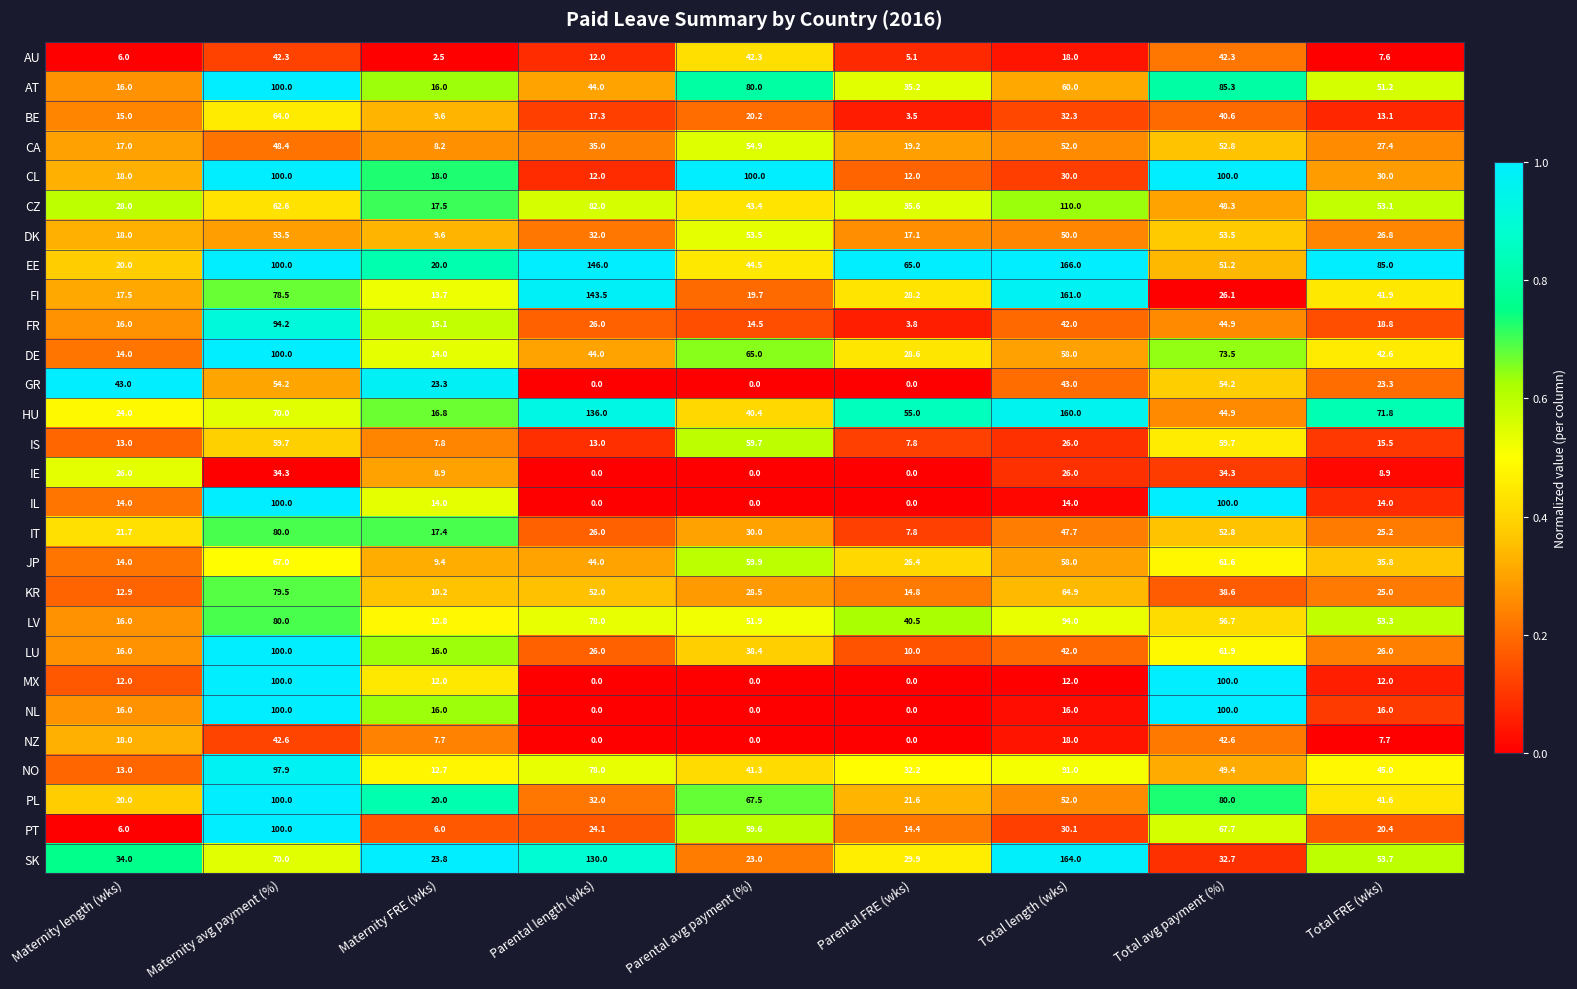

Which category has the highest value in the KR series?

Maternity avg payment (%)